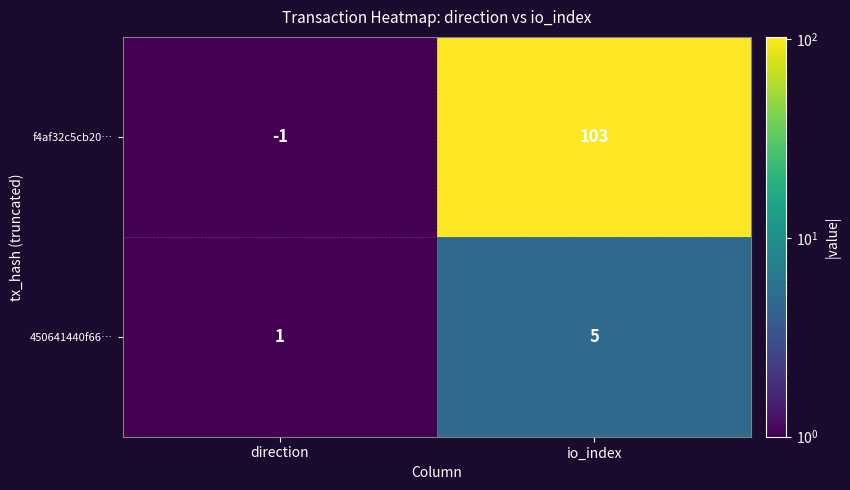

Which series has the largest total across all categories?

f4af32c5cb20…